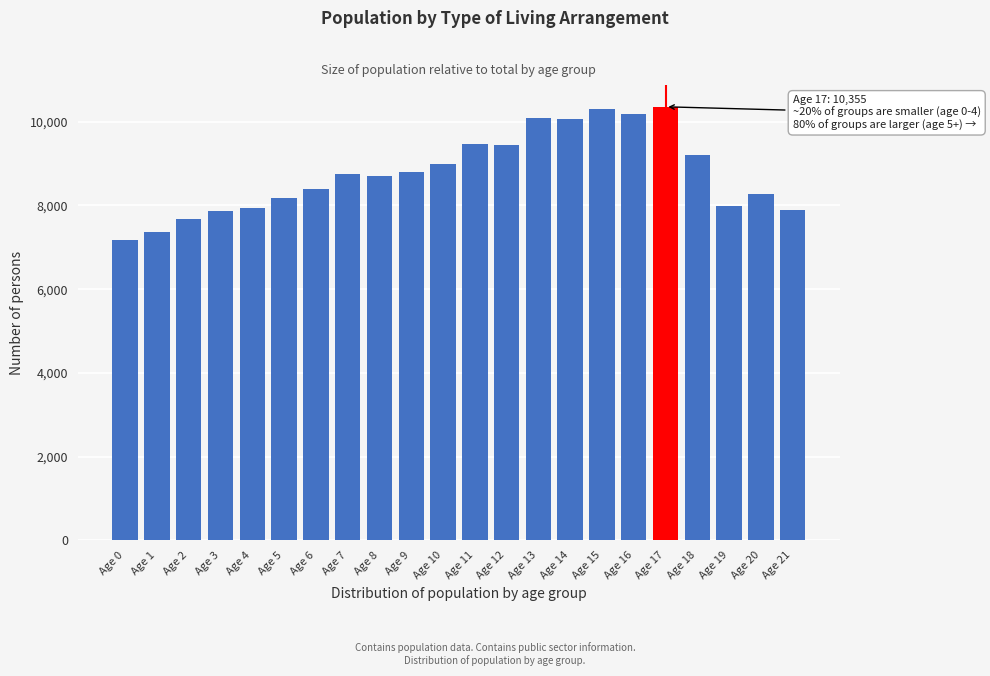

What is the change in value from Age 3 to Age 5?

+313